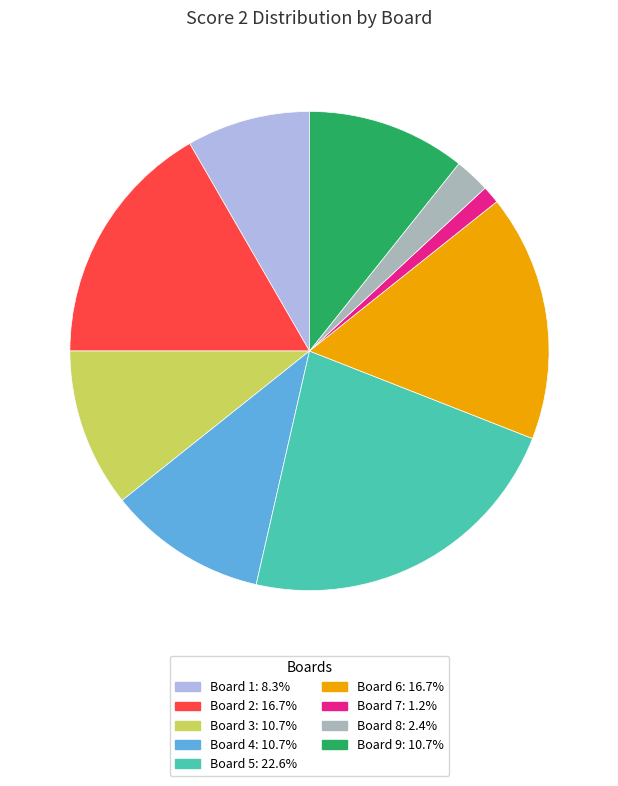

Is there any slice that represents more than half of the pie?

No